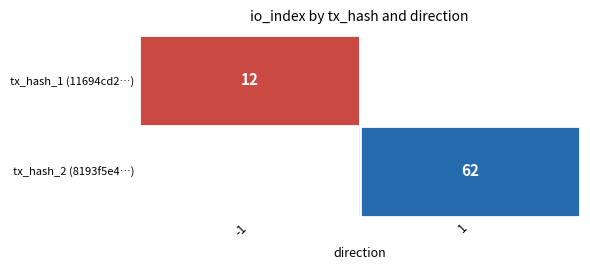

The value of tx_hash_2 (8193f5e4…) at 1 is 62. True or false?

True